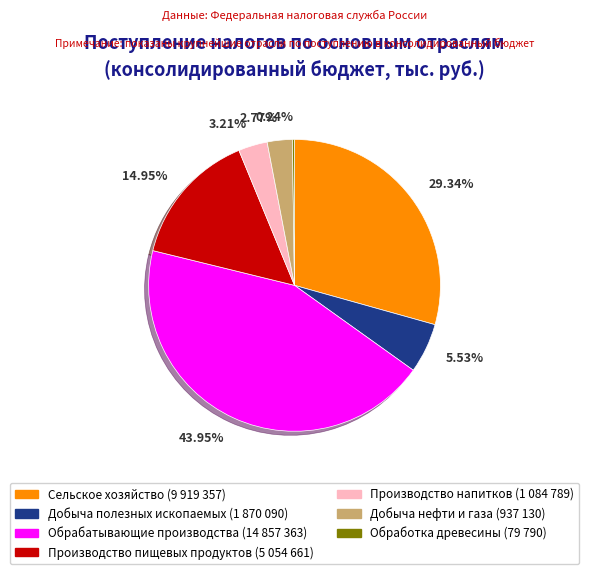

Between Обрабатывающие производства and Сельское хозяйство, which is larger?

Обрабатывающие производства